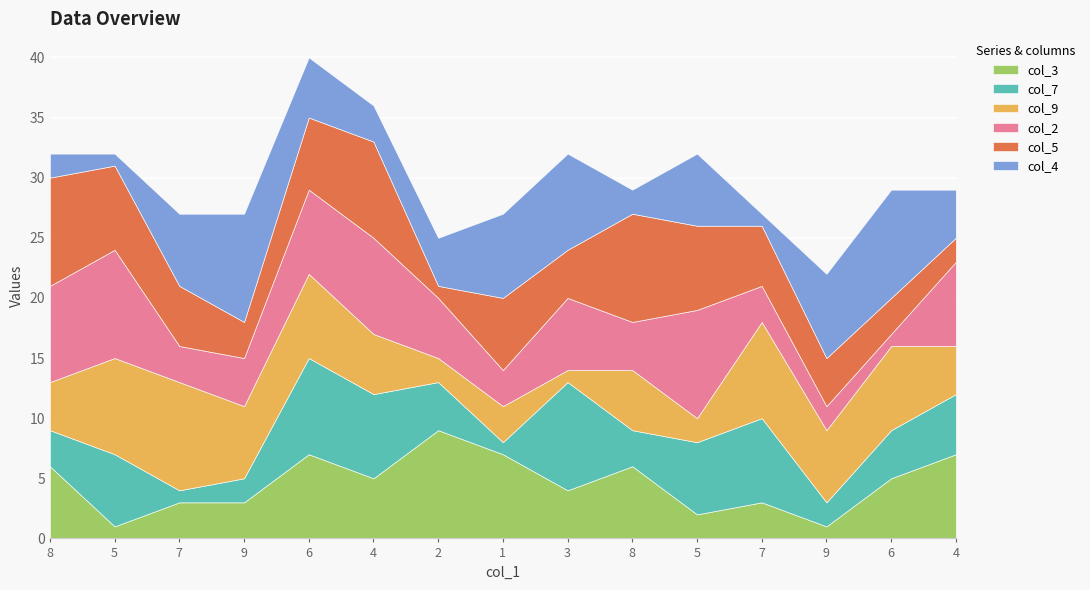

Between which two adjacent categories do col_5 and col_9 first intersect?

8 and 5